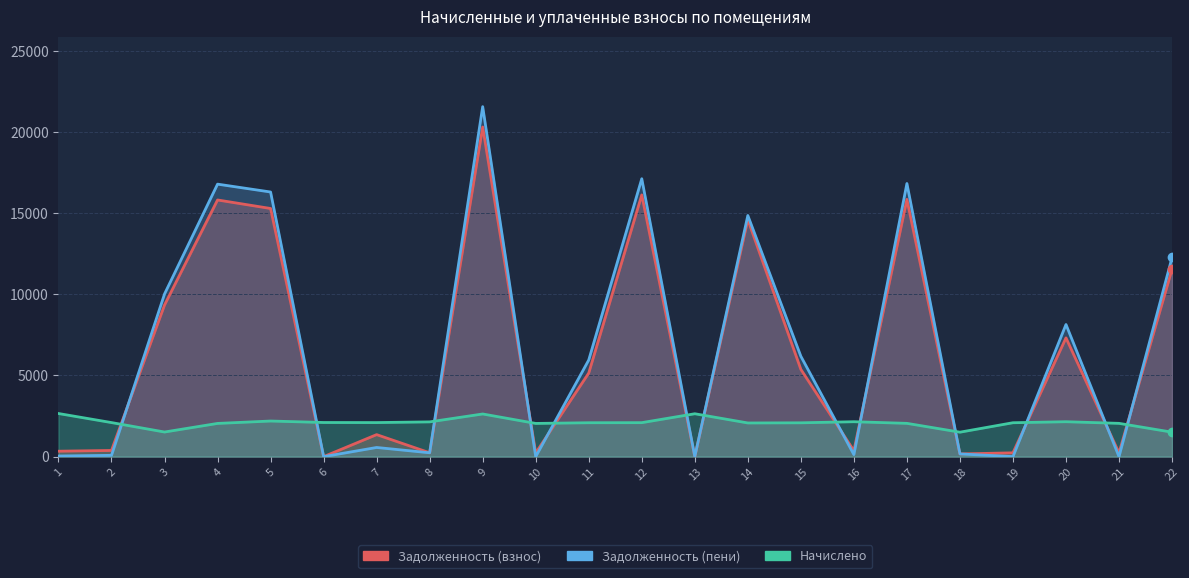

What is the maximum value shown in the chart?

21558.6